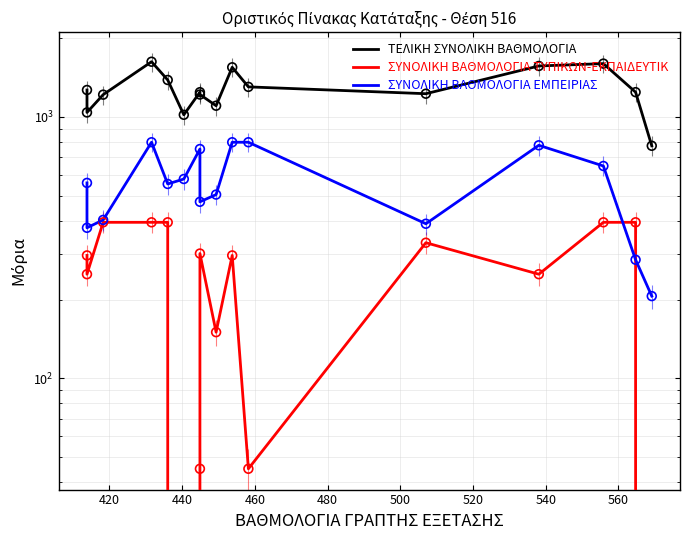

At how many categories does at least one series exceed 1567?

2